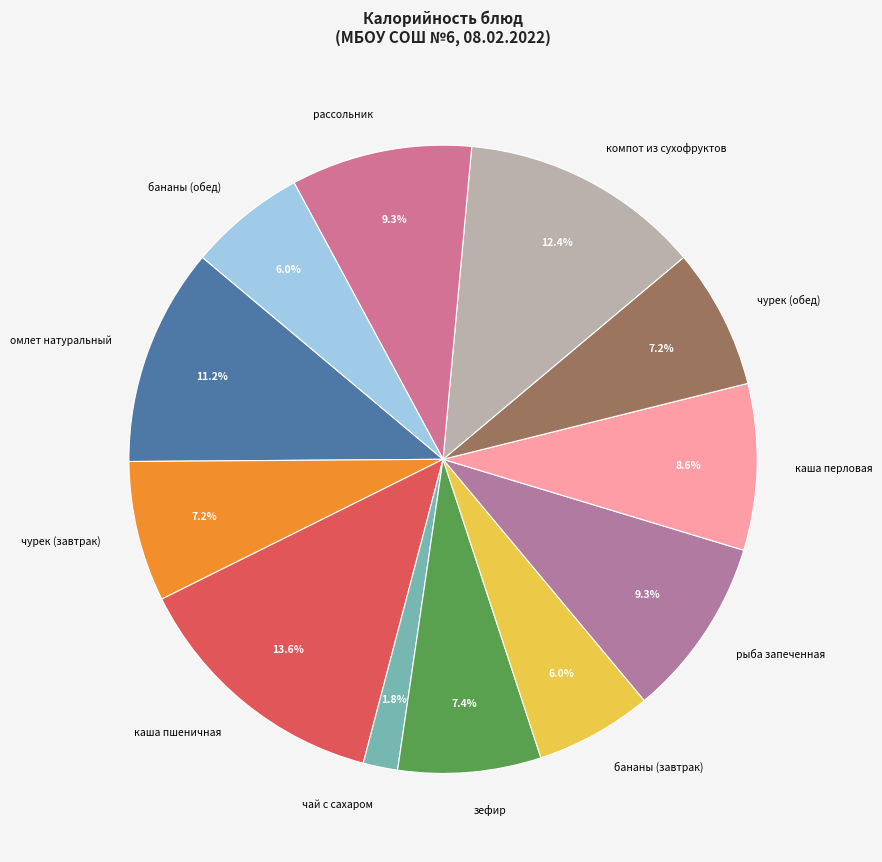

To the nearest percent, what percentage of the pie is каша пшеничная?

14%